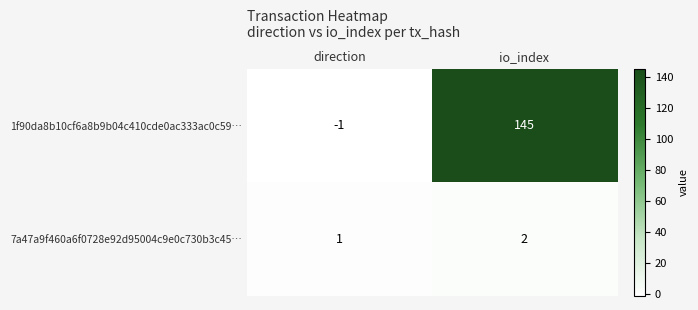

Reading right to left, list all the values displayed in this chart.

1f90da8b10cf6a8b9b04c410cde0ac333ac0c59…: 145	-1
7a47a9f460a6f0728e92d95004c9e0c730b3c45…: 2	1